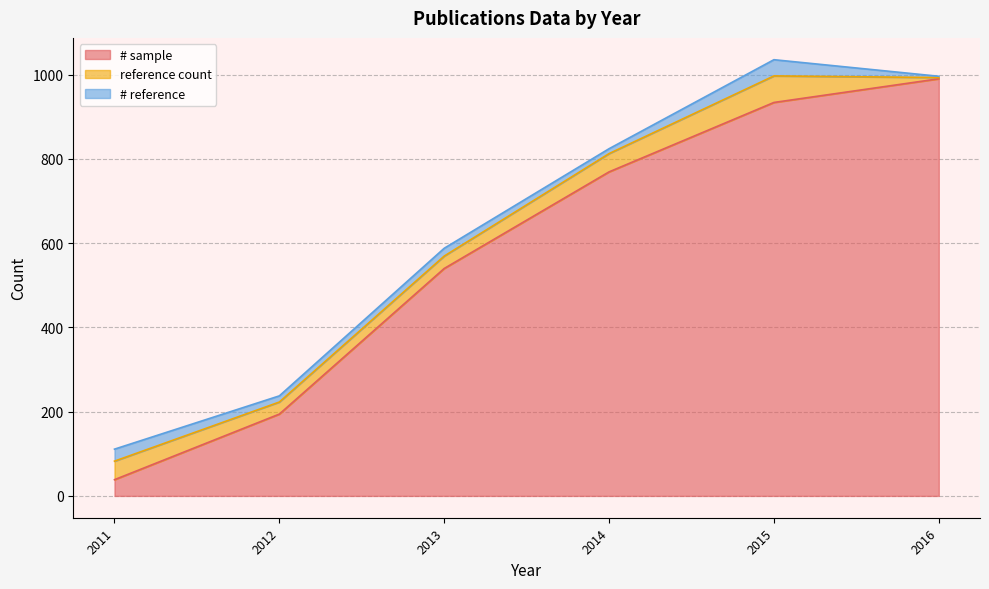

What is the minimum value for # sample?

38.5